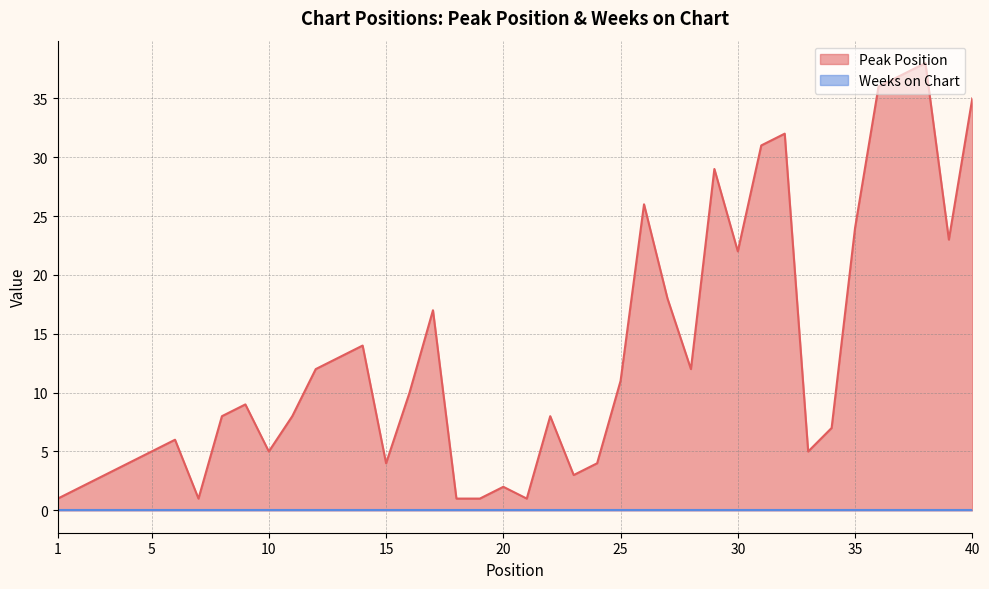

How many values exceed 9?

19